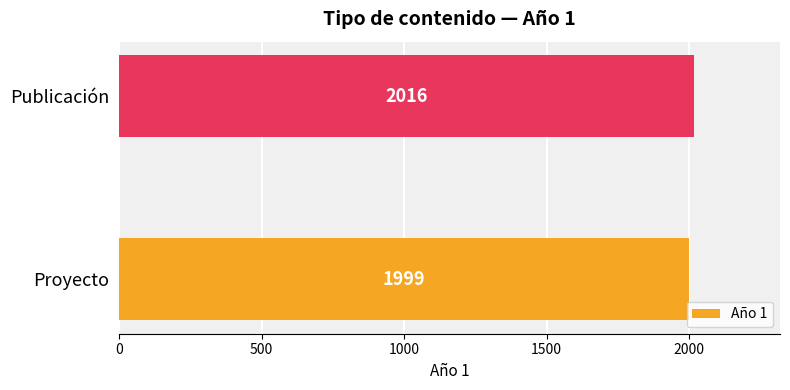

What is the minimum value shown in the chart?

1999